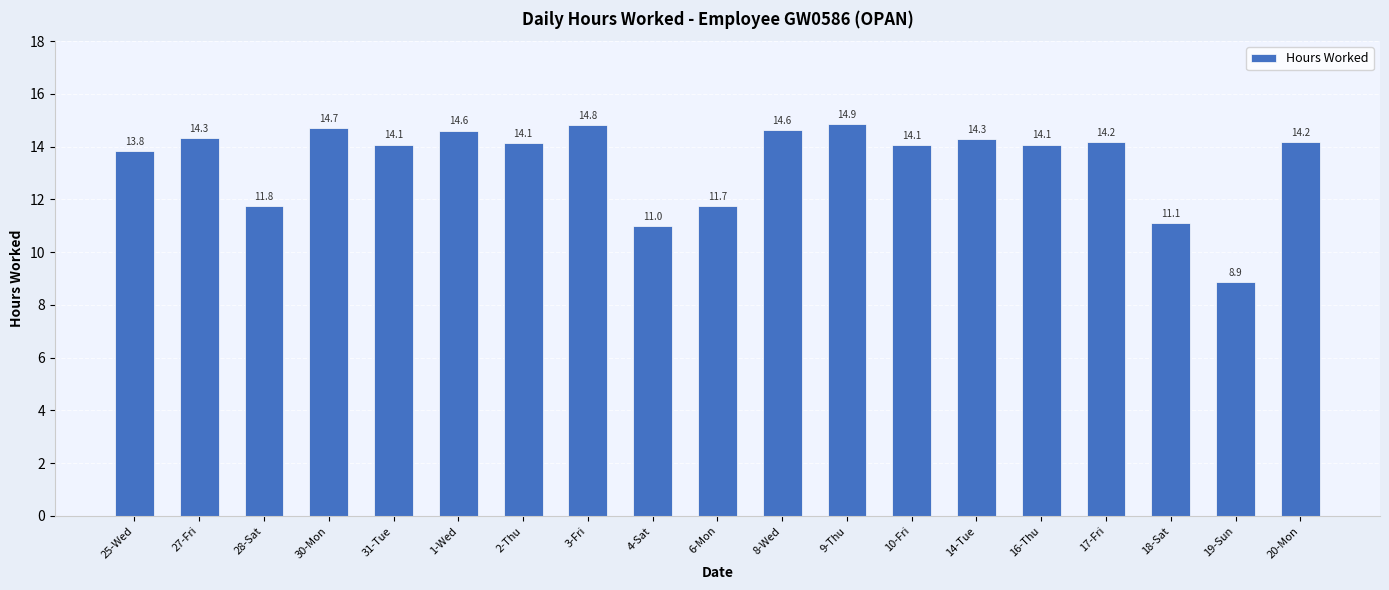

At which label does the data first exceed 14?

27-Fri